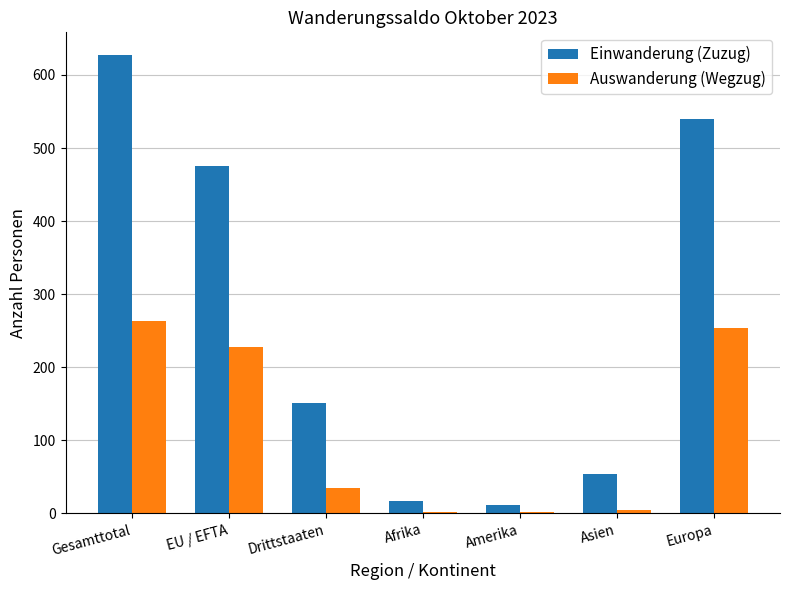

Which series has the largest total across all categories?

Einwanderung (Zuzug)